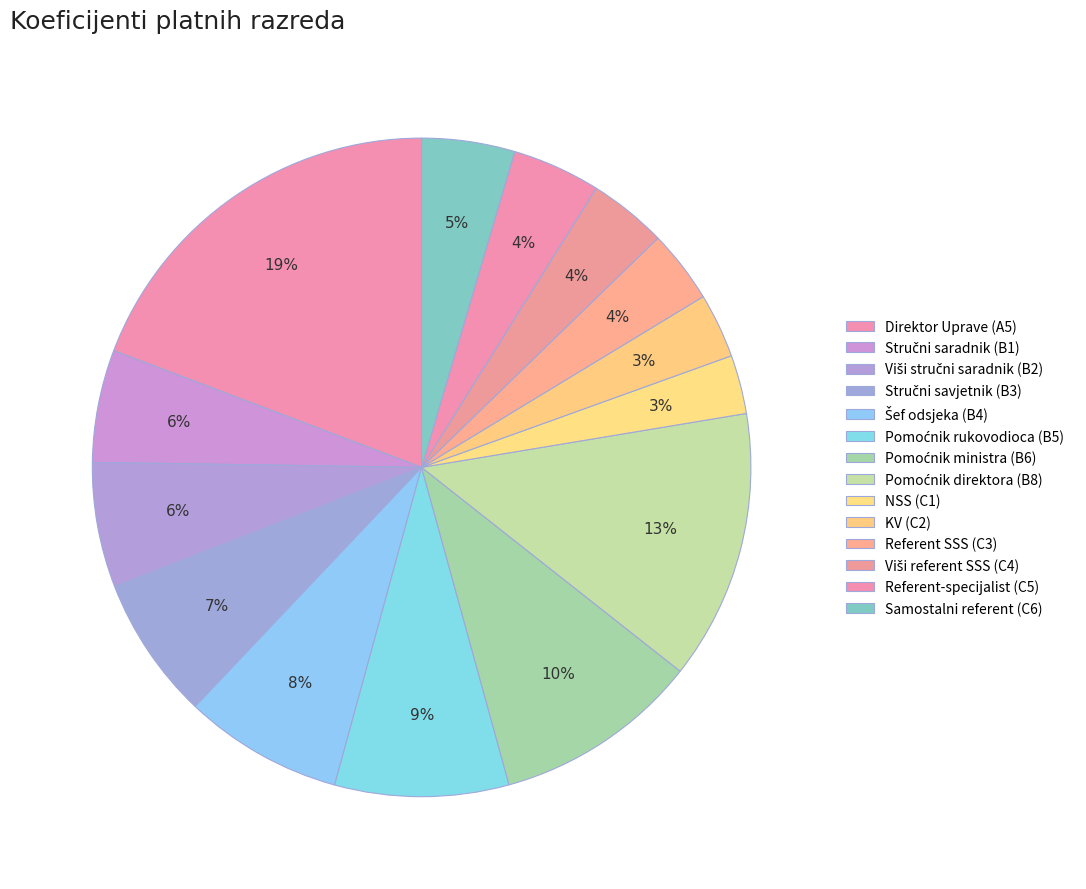

What percentage is the NSS (C1) slice, to the nearest percent?

3%